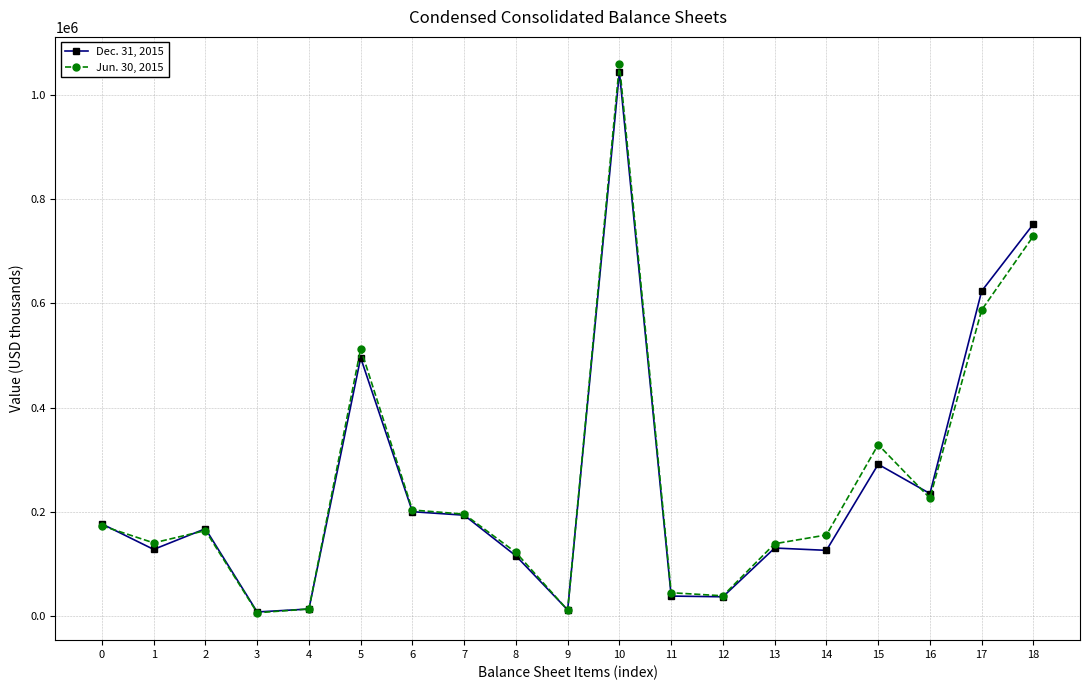

What is the total value across all series at 5?

1008594